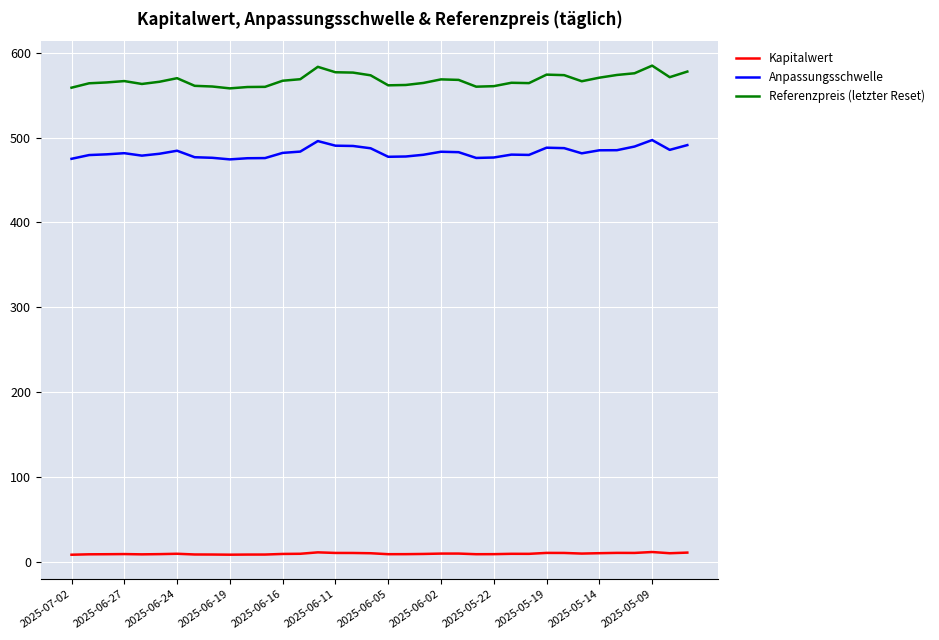

Which series has the largest total across all categories?

Referenzpreis (letzter Reset)